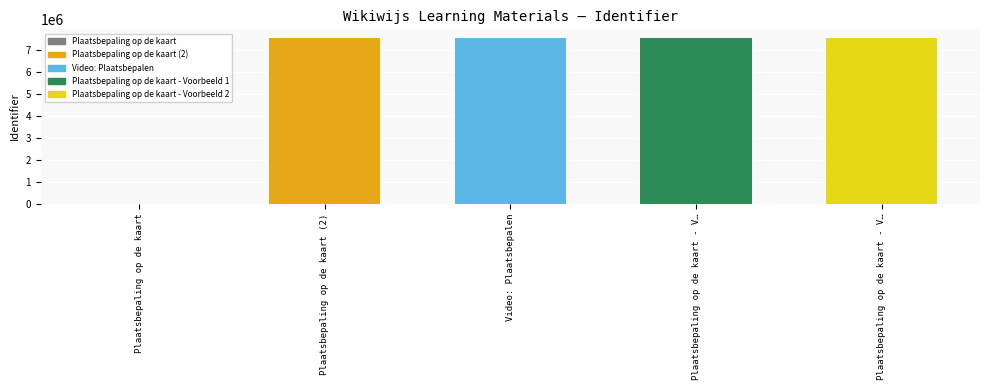

Is it true that the value at Plaatsbepaling op de kaart (2) is 4962682?

False